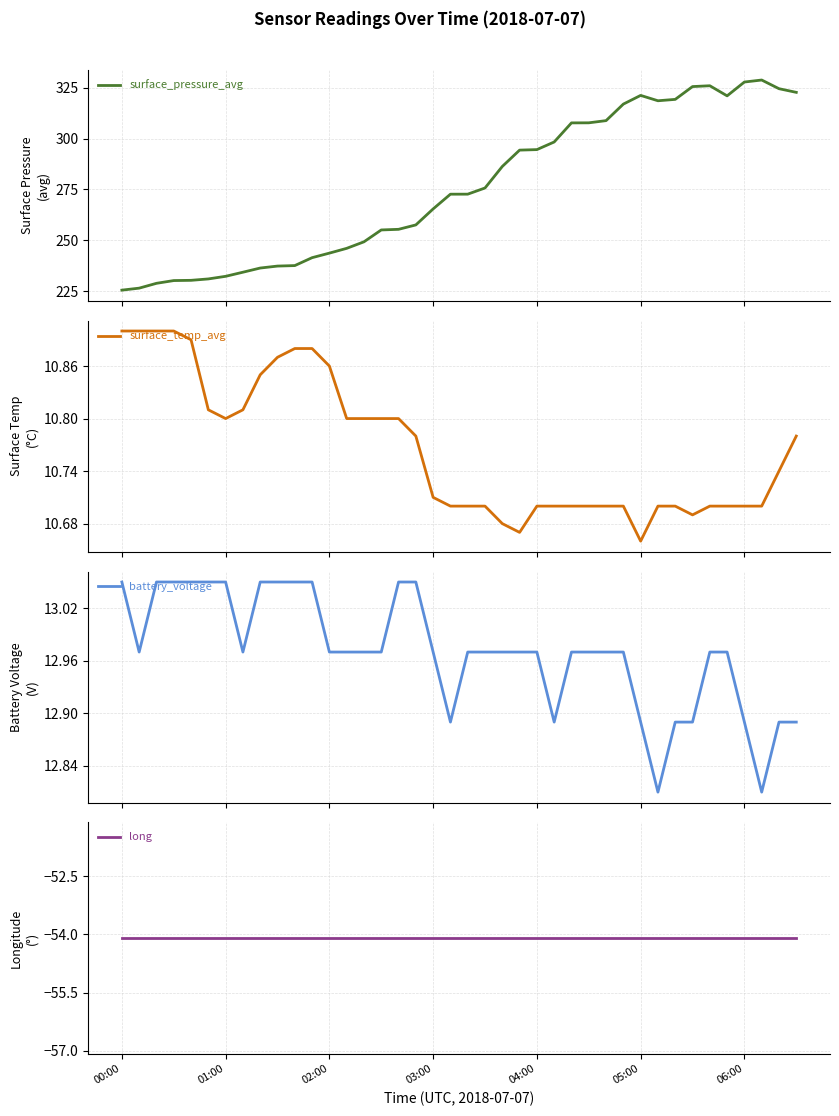

True or false: battery_voltage and long cross at least once.

False